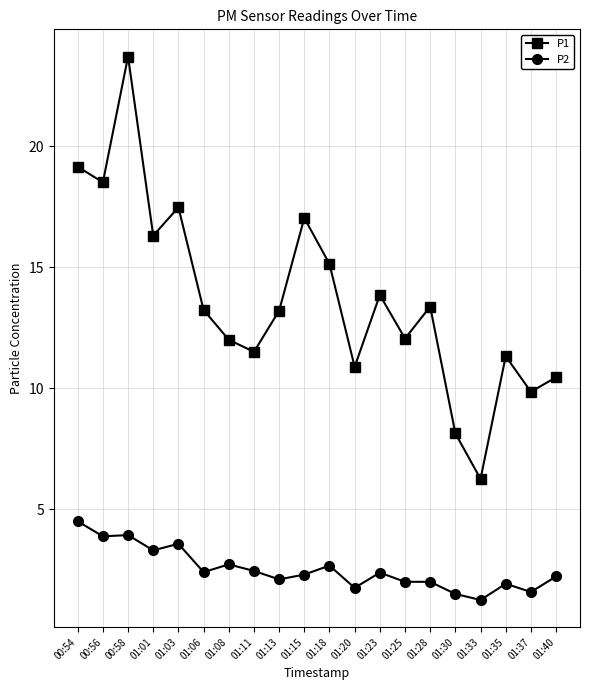

What is the value of the P2 point at the 12th from the left?

1.8